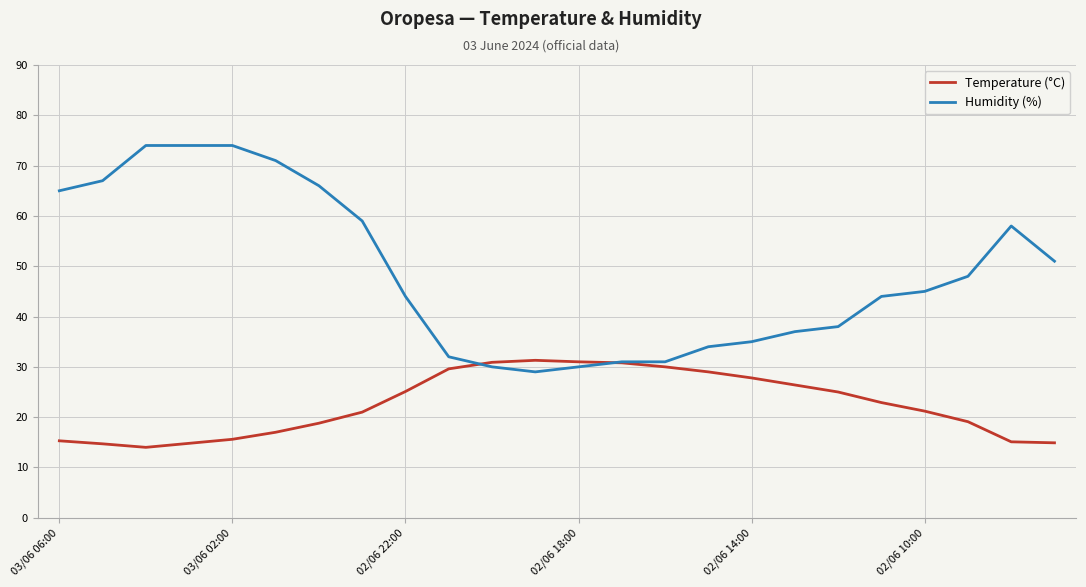

Which series ends up on top after the final intersection of Humidity (%) and Temperature (°C)?

Humidity (%)